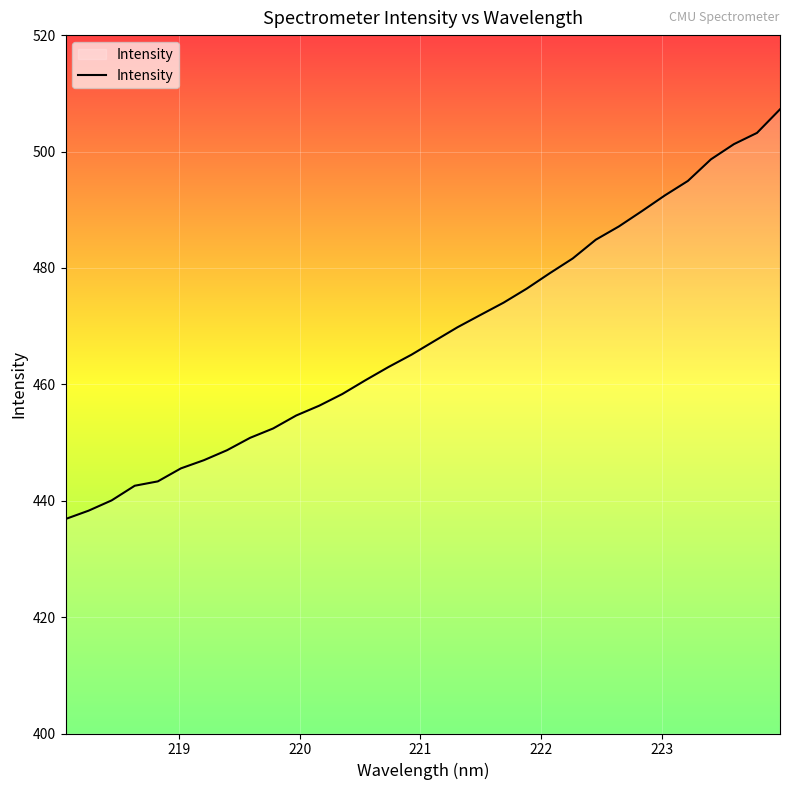

What is the smallest value displayed?

436.9